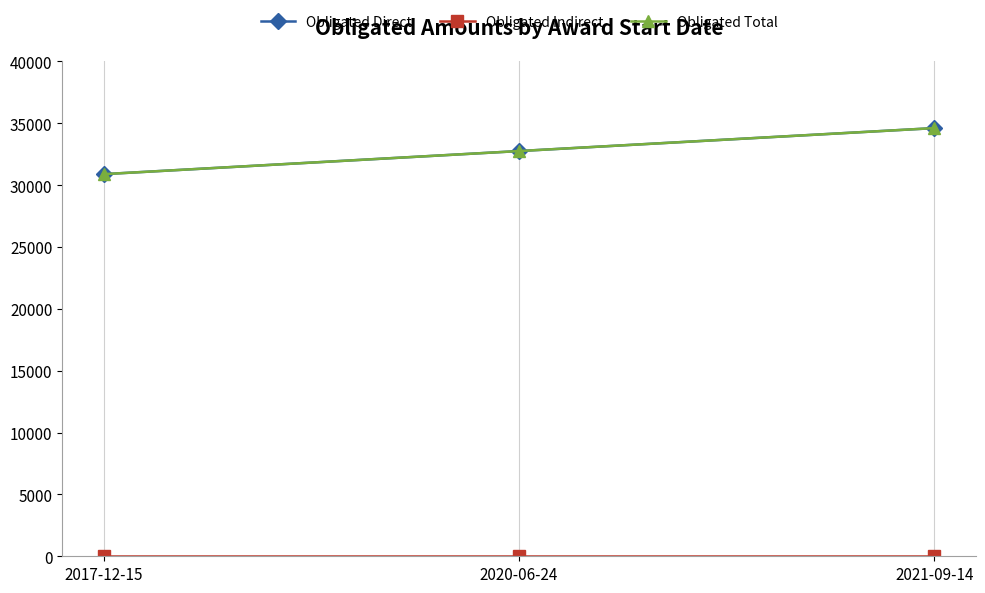

Does the chart have visible grid lines?

Yes